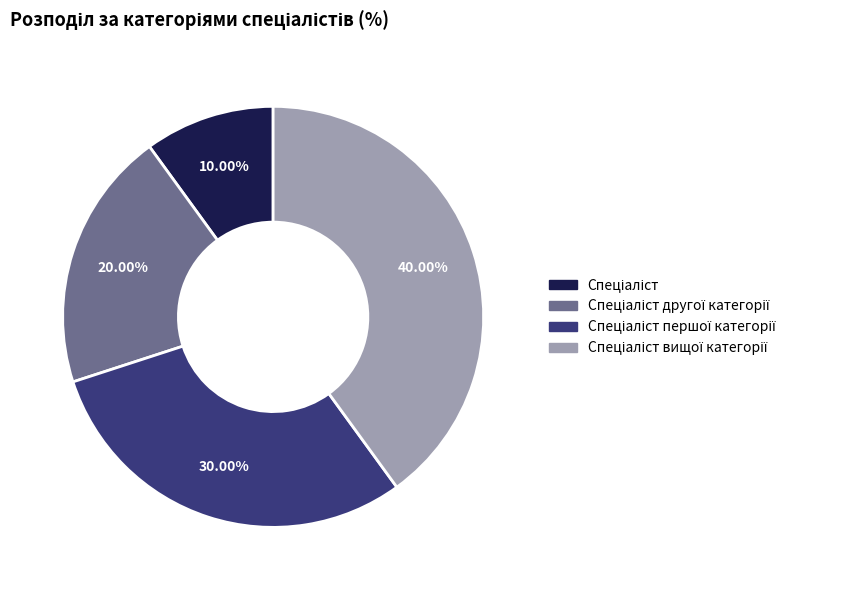

To the nearest percent, what is the difference between the largest and smallest slice percentages?

30%